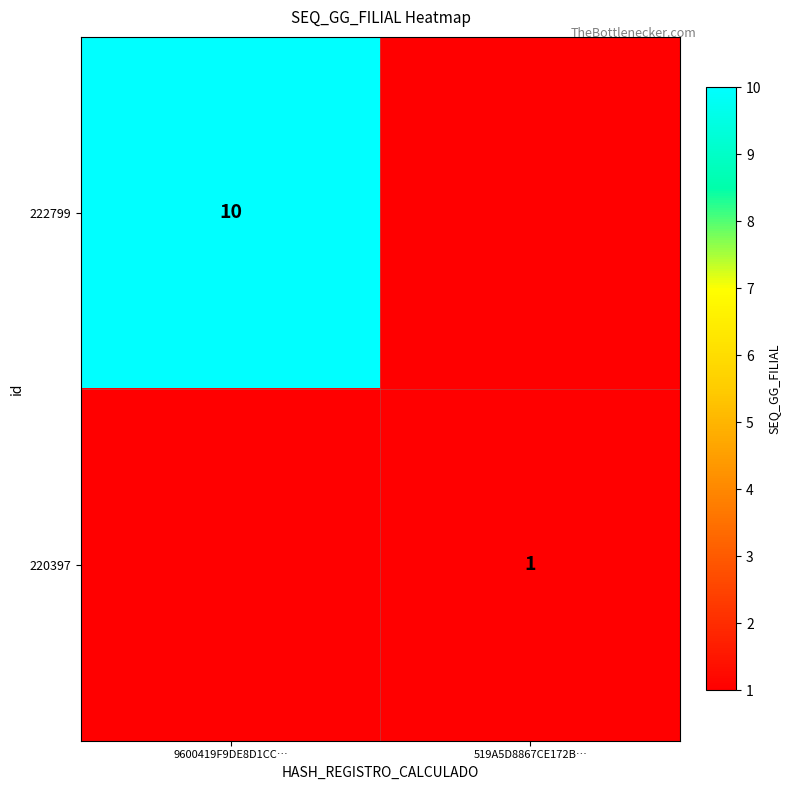

At how many categories does at least one series exceed 5?

1